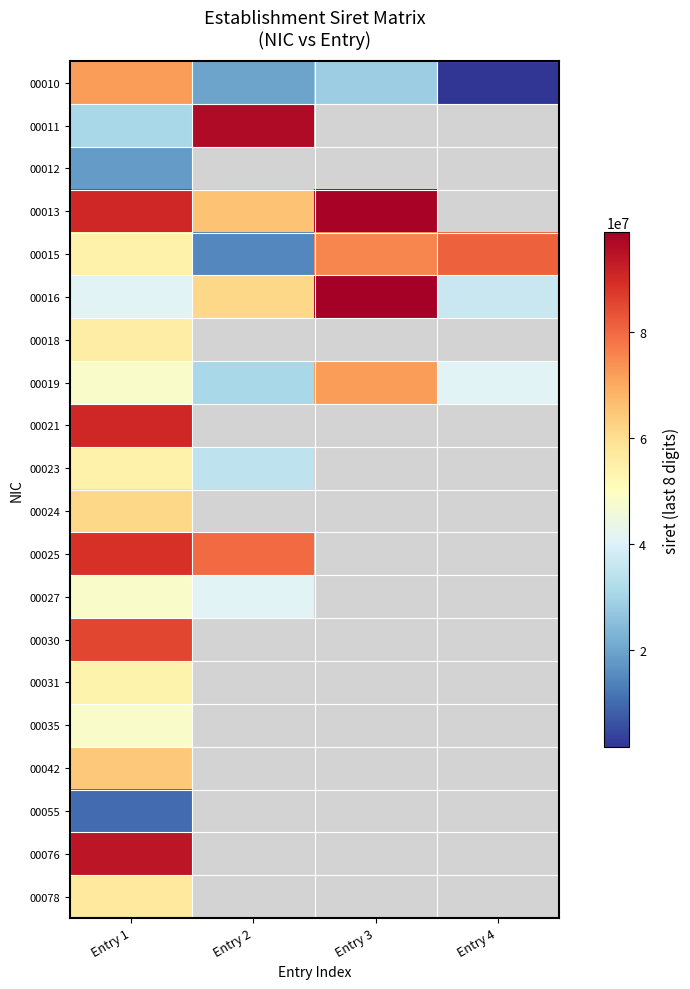

How many data points does each series have?

4